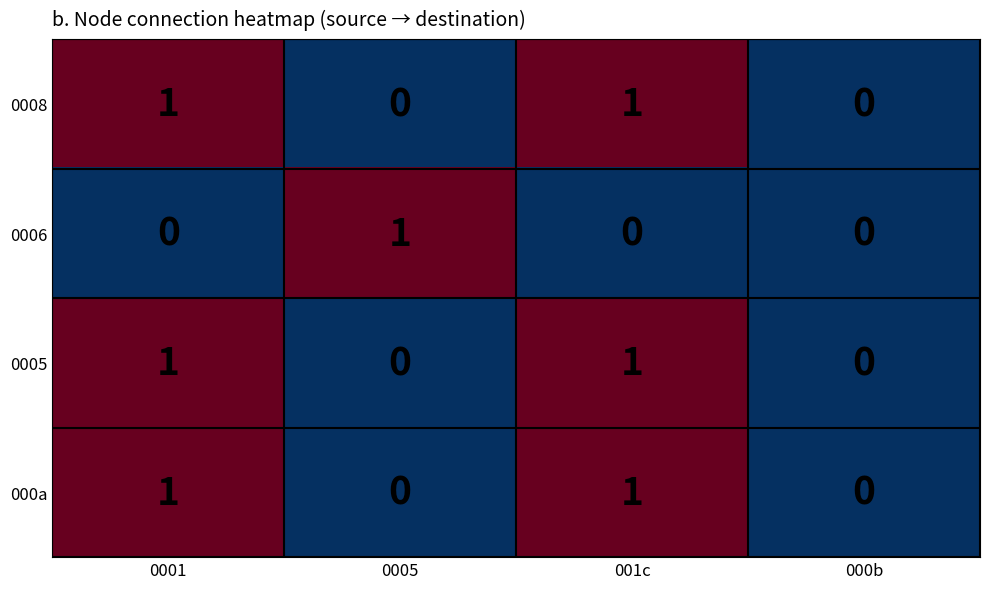

The value of 000a at 001c is 1. True or false?

True